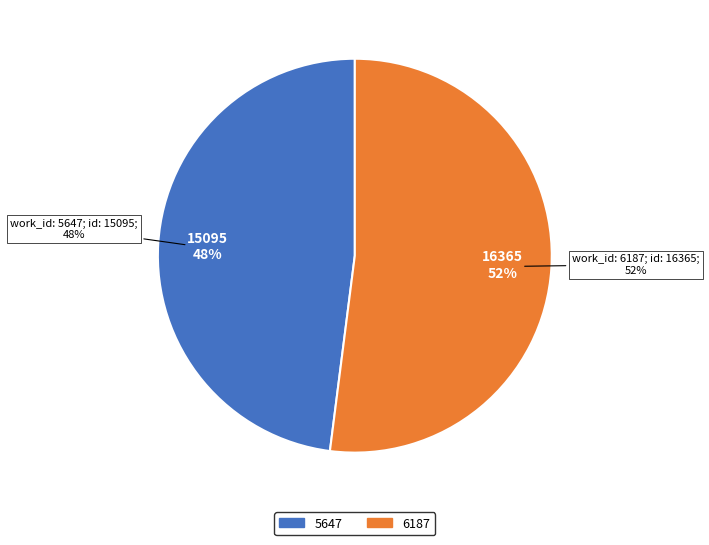

Which slice represents more than half of the pie?

6187